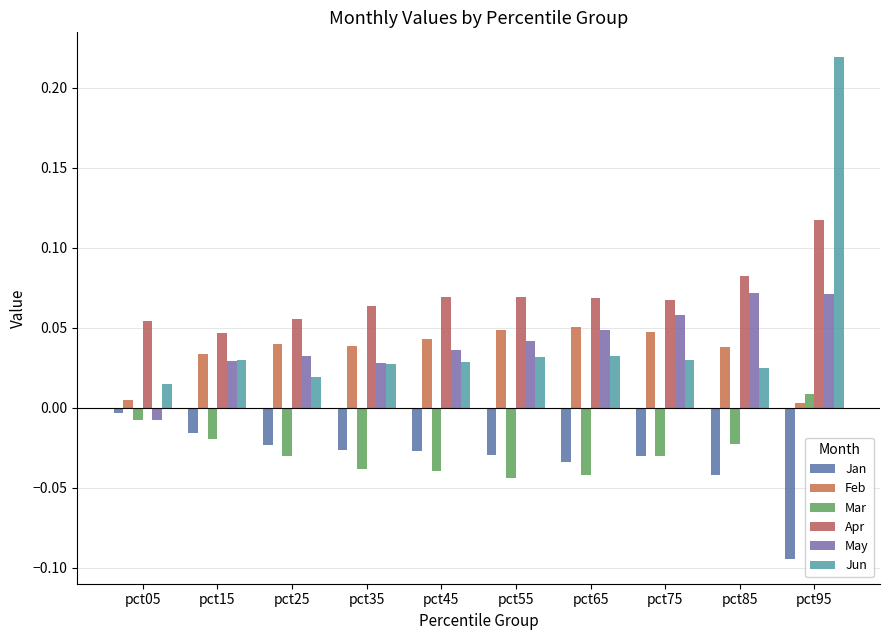

What is the difference between the maximum and minimum values in the May series?

0.1